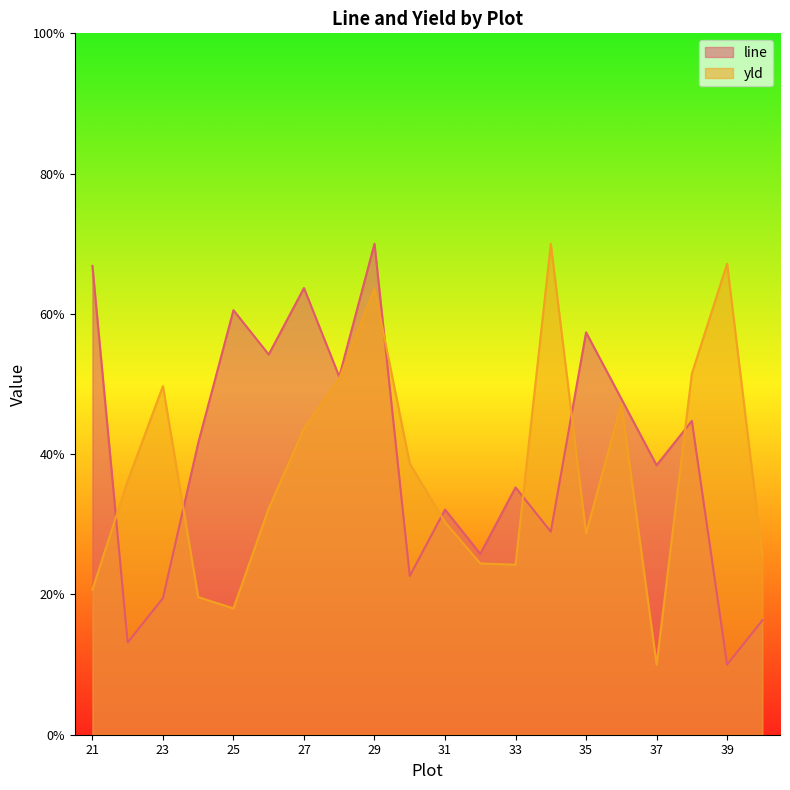

How many data points does each series have?

20